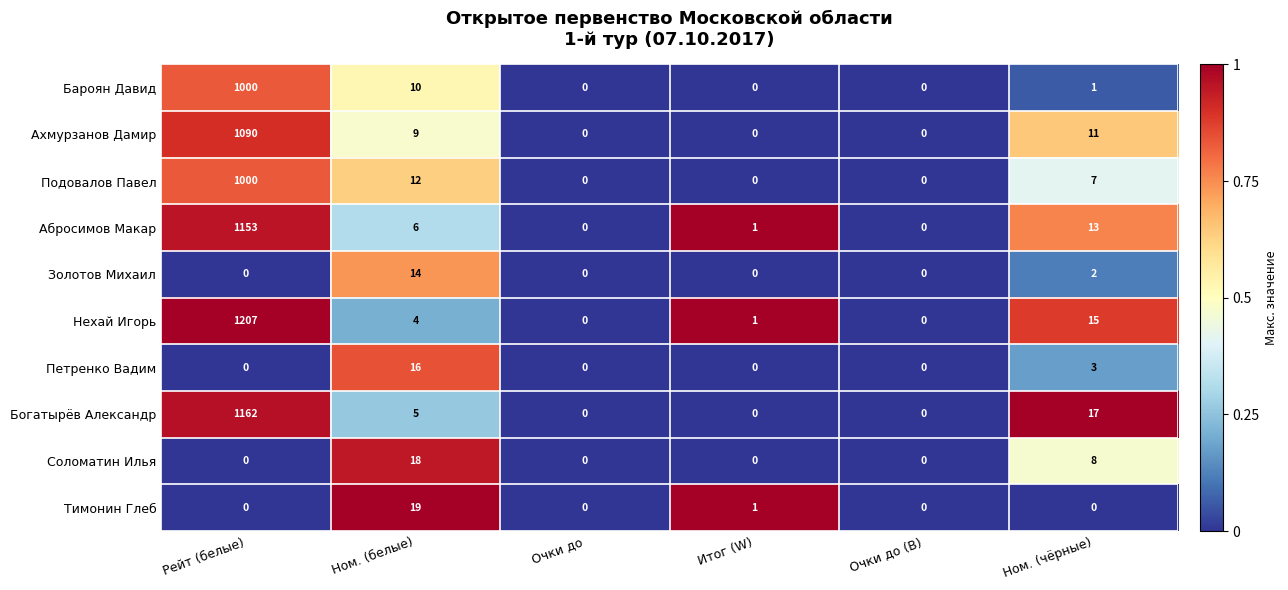

How many values in the Подовалов Павел series are below 7?

3